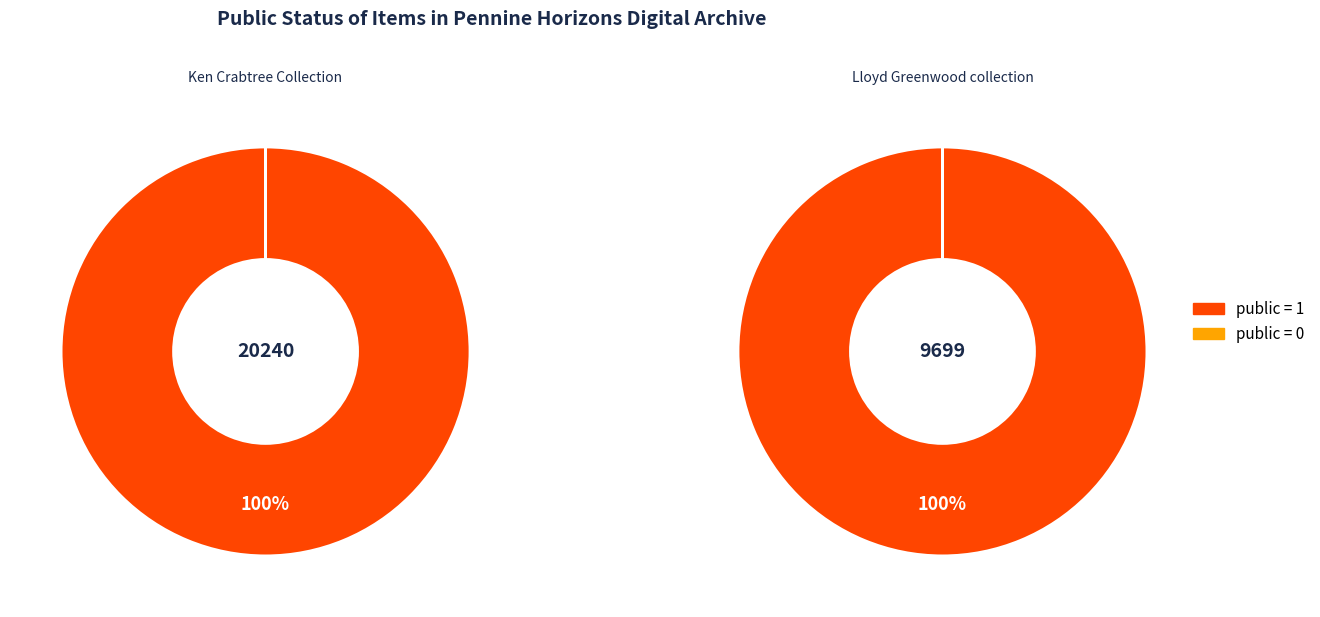

How many slices are in this pie chart?

2